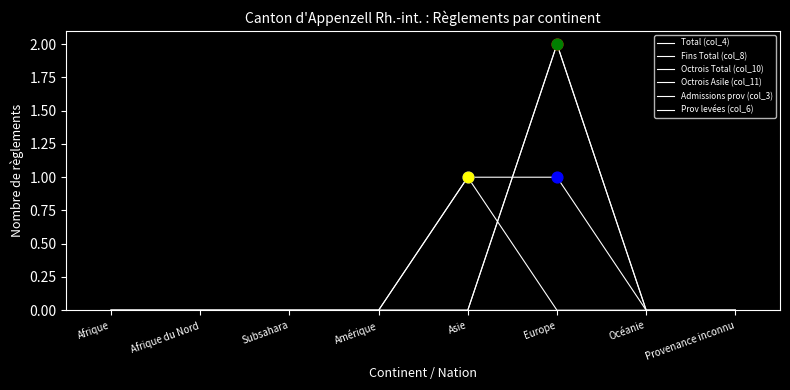

Is this an area chart (filled region under the line)?

No